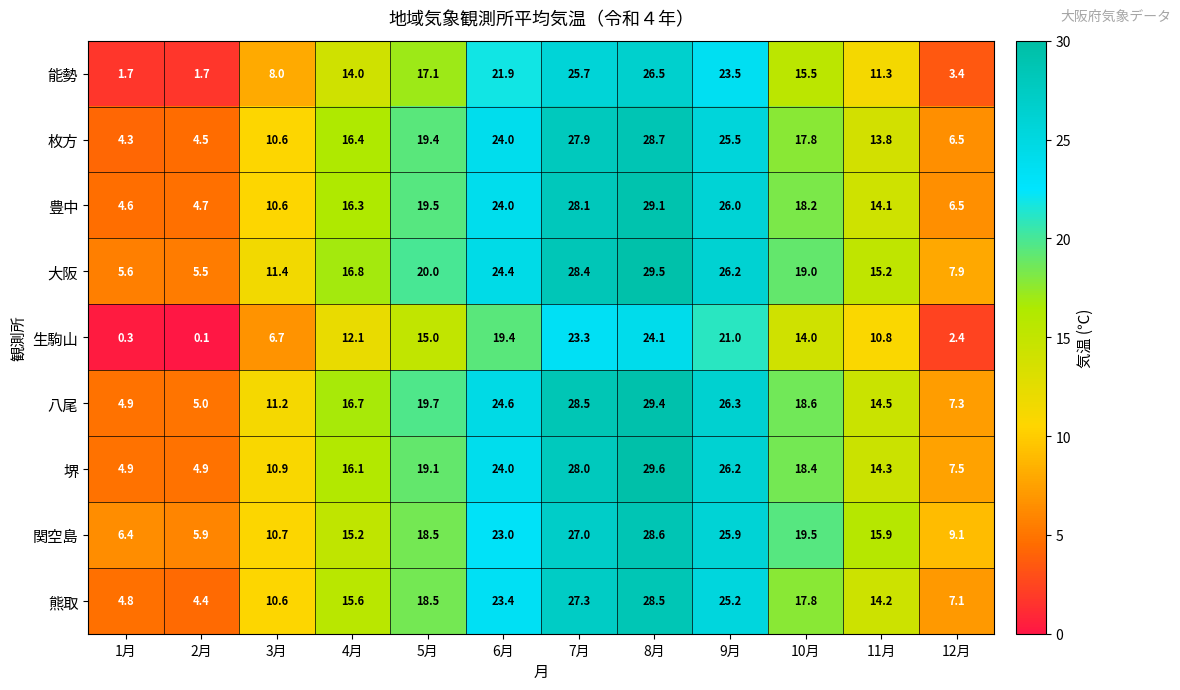

The value of 熊取 at 8月 is 28.5. True or false?

True